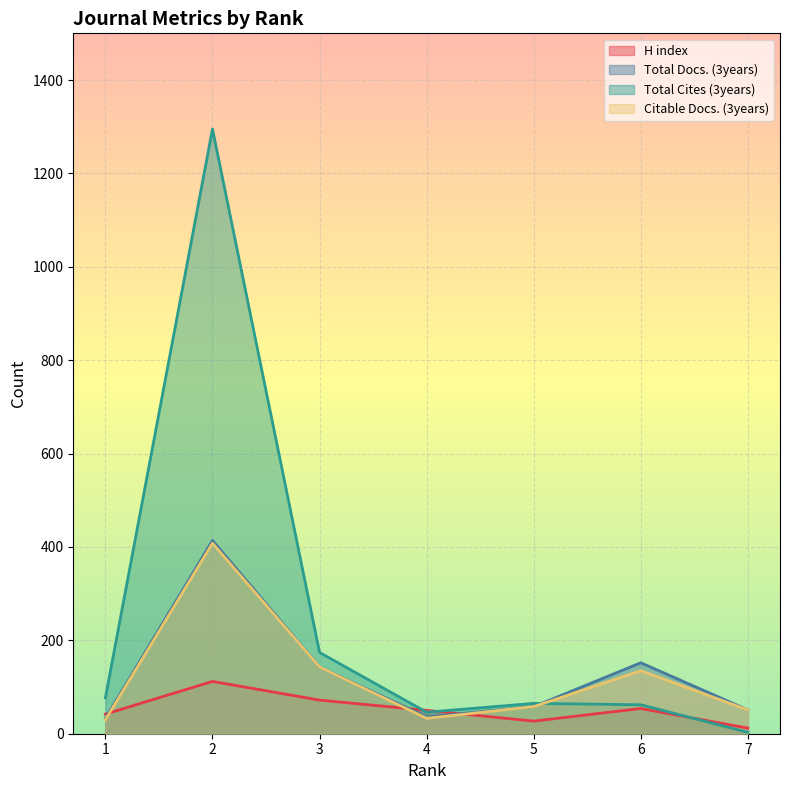

Reading left to right, list all the values displayed in this chart.

H index: 42	112	72	50	27	54	12
Total Docs. (3years): 33	414	143	36	58	152	51
Total Cites (3years): 77	1295	174	46	65	62	3
Citable Docs. (3years): 30	408	143	33	58	135	51